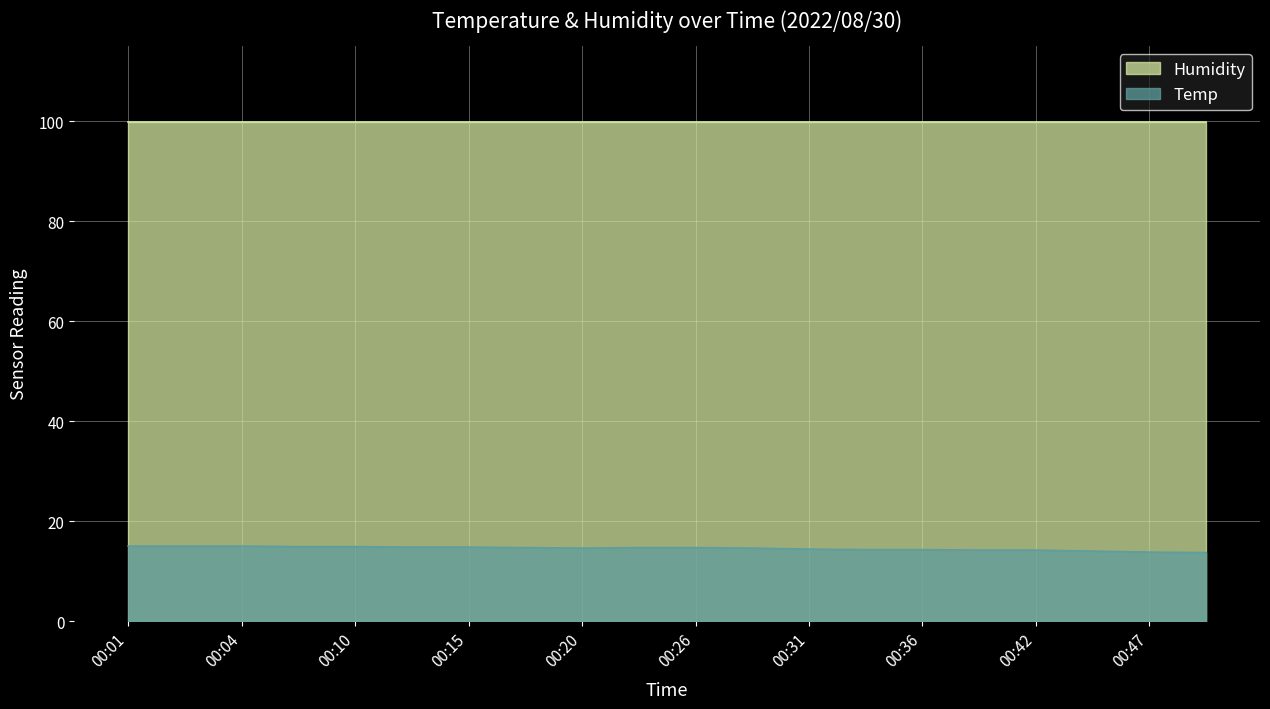

What is the maximum value for Temp?

15.0